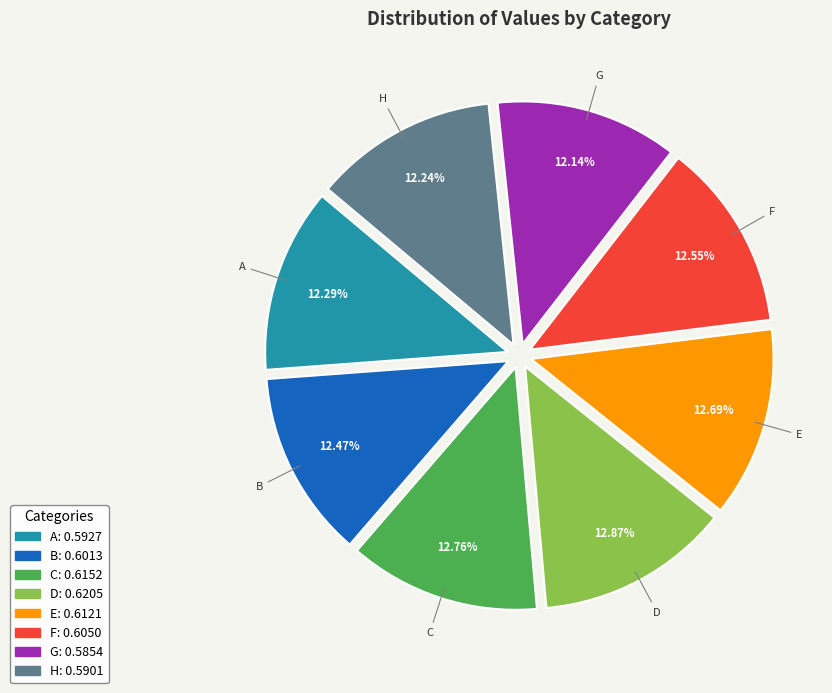

To the nearest percent, what is the difference between the largest and smallest slice percentages?

1%